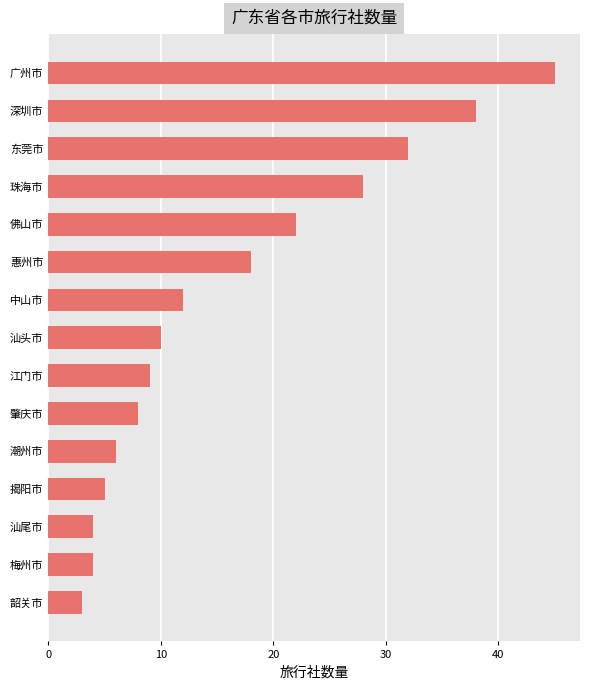

What is the value of the 13th bar from the top?

4